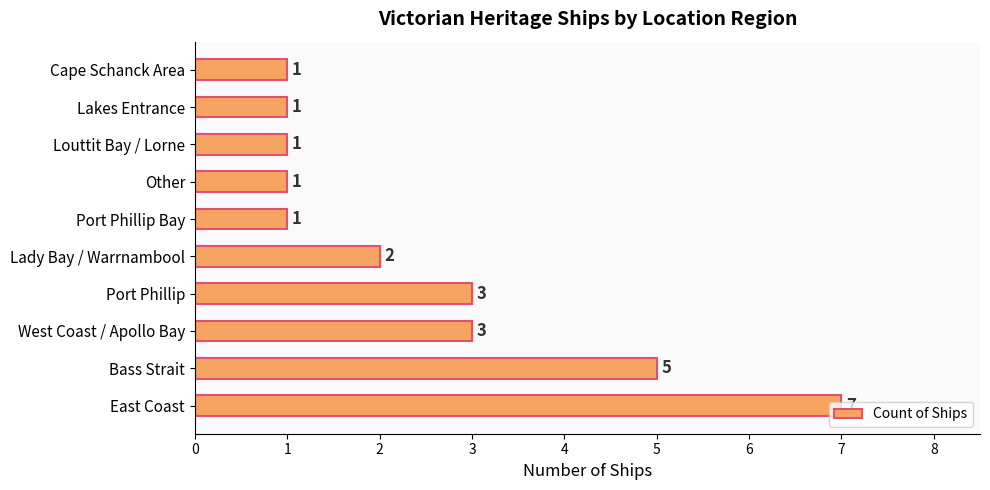

Between Lady Bay / Warrnambool and Port Phillip, which is larger?

Port Phillip